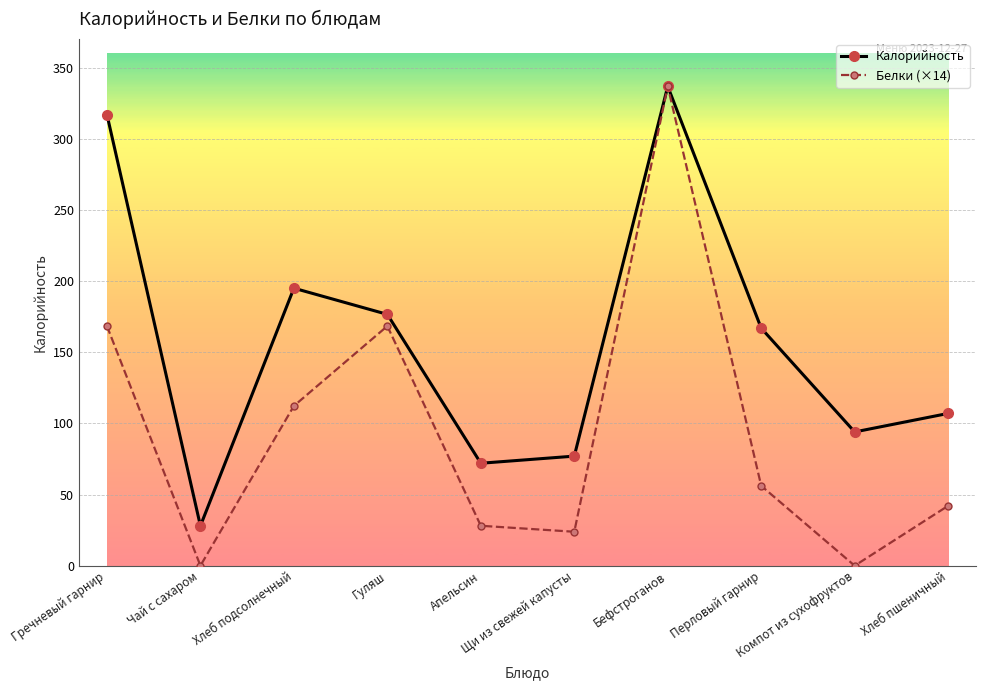

What is the maximum value for Калорийность?

336.8